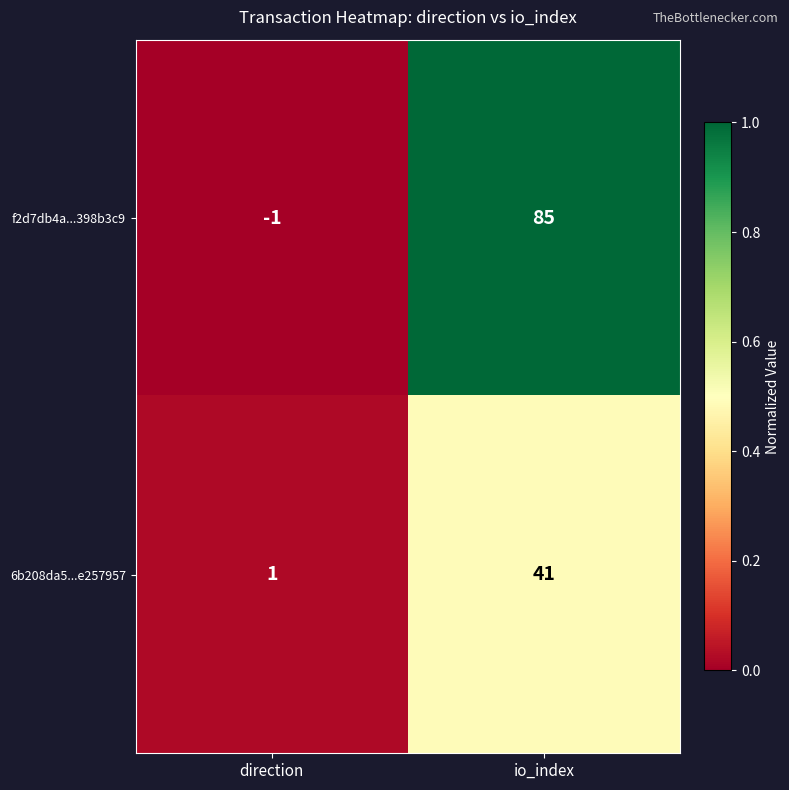

At io_index, list the series in order from smallest to largest.

6b208da5...e257957, f2d7db4a...398b3c9